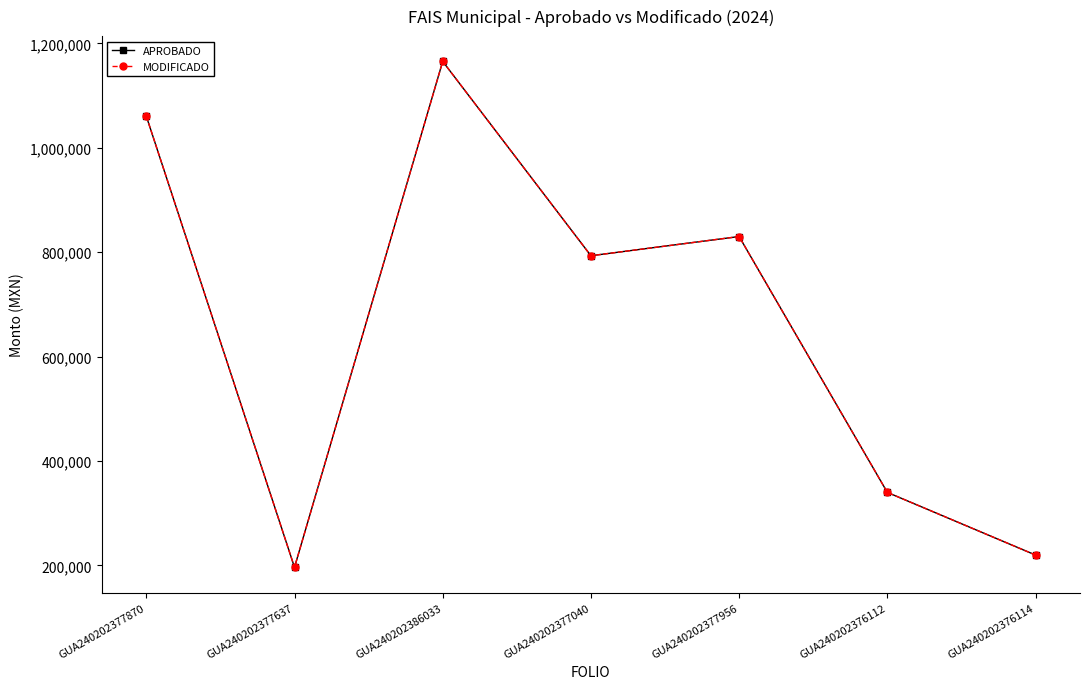

What is the sum of all APROBADO values?

4605571.6